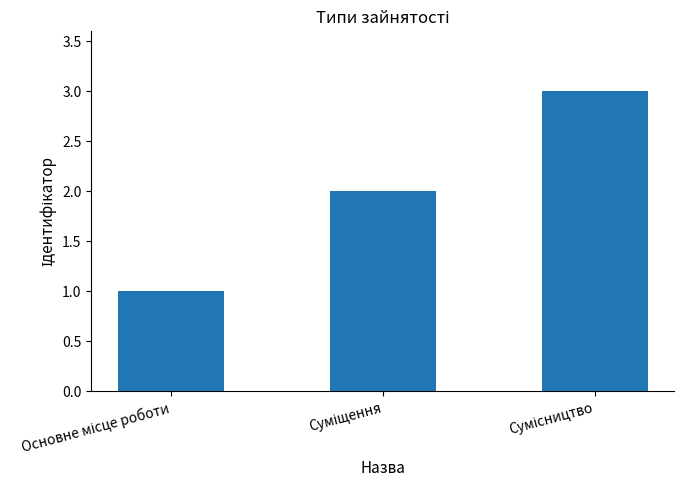

What is the sum of all values?

6